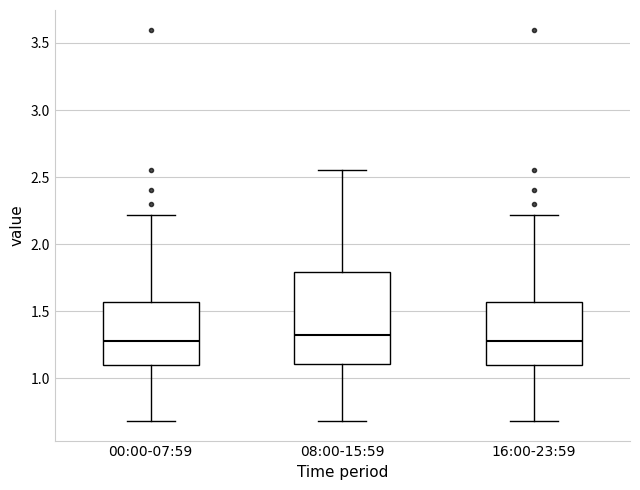

Reading left to right, transcribe this box plot: for each box, give where its median line is, the range the box spans, and where its two whiskers end, as read against the y-axis. The values are not printed on the chart, so give them approximately, as read against the axis.

00:00-07:59: median 1.30, box 1.10 to 1.55, whiskers 0.70 to 2.20
08:00-15:59: median 1.30, box 1.10 to 1.80, whiskers 0.70 to 2.55
16:00-23:59: median 1.30, box 1.10 to 1.55, whiskers 0.70 to 2.20